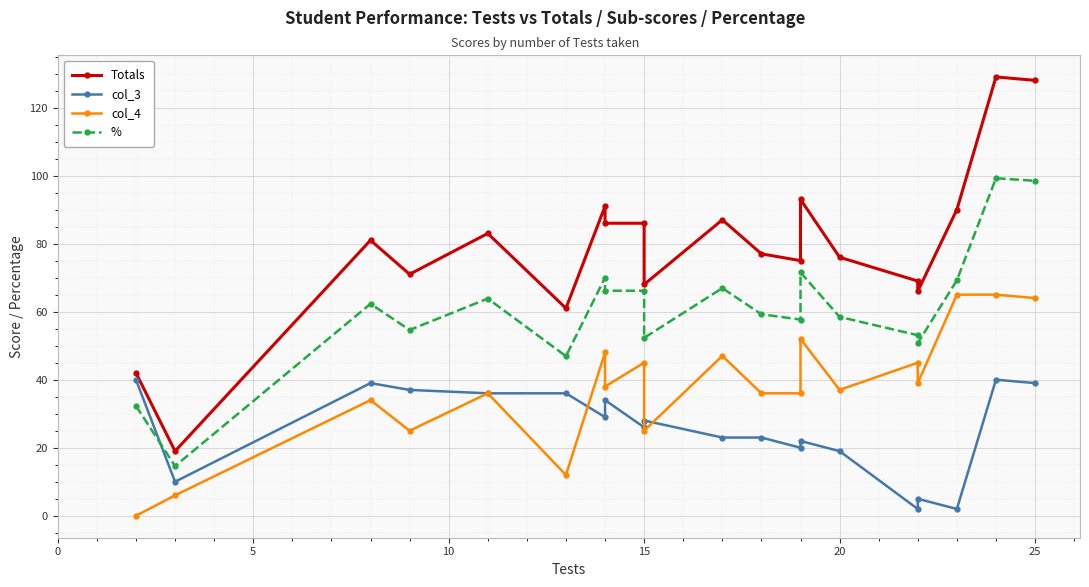

Does the chart display data point markers on the line(s)?

Yes